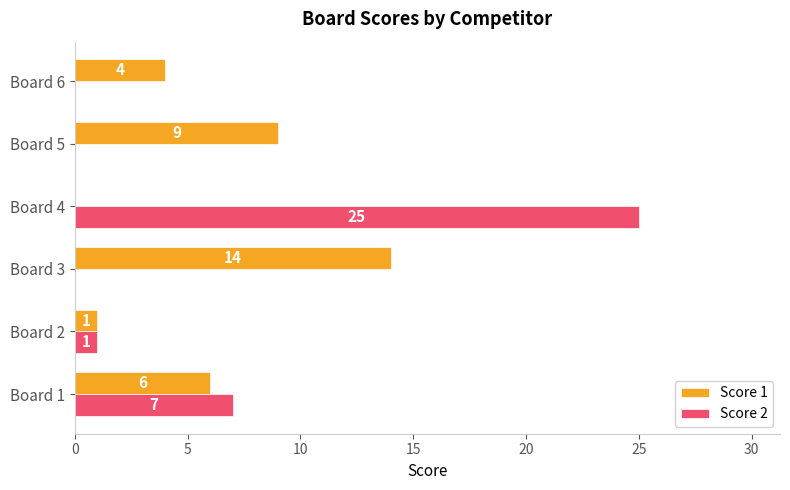

How many distinct data groups are displayed?

2